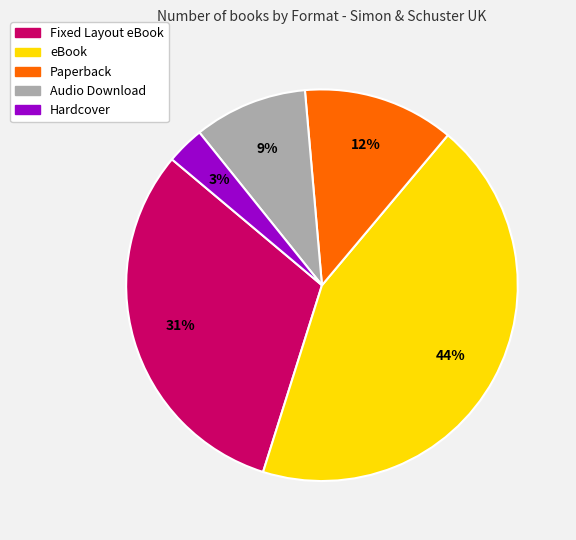

Does Audio Download account for over 50% of the chart?

No